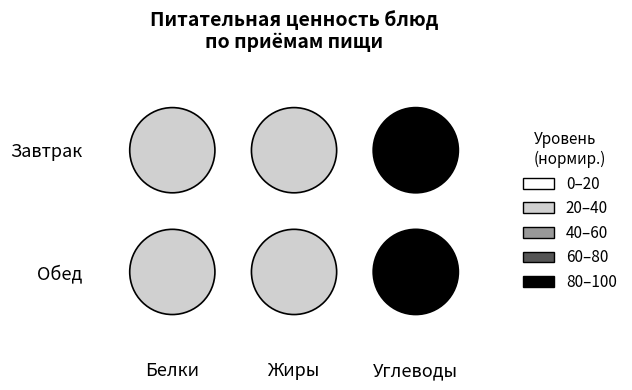

What is the difference between the maximum and minimum values in the белки series?

11